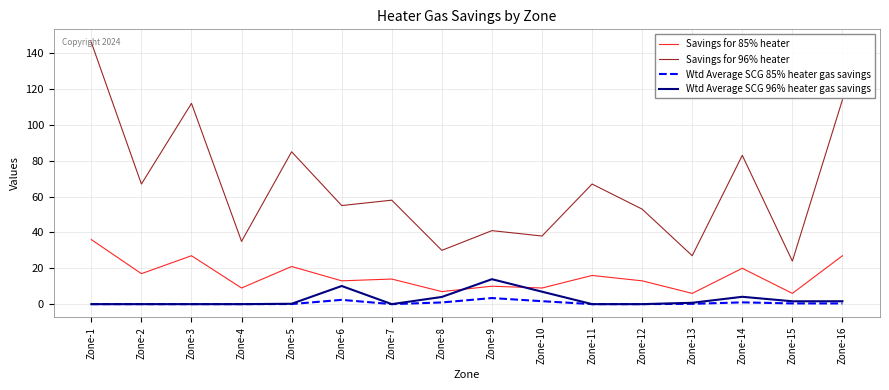

What is the sum of the Savings for 96% heater values at Zone-12 and Zone-9?

94.0